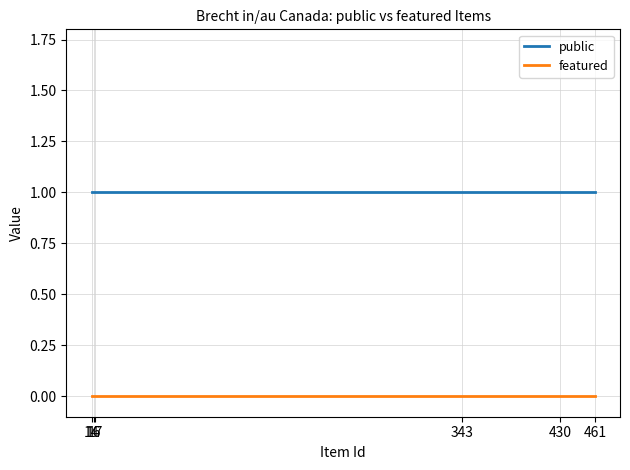

What is the sum of all public values?

6